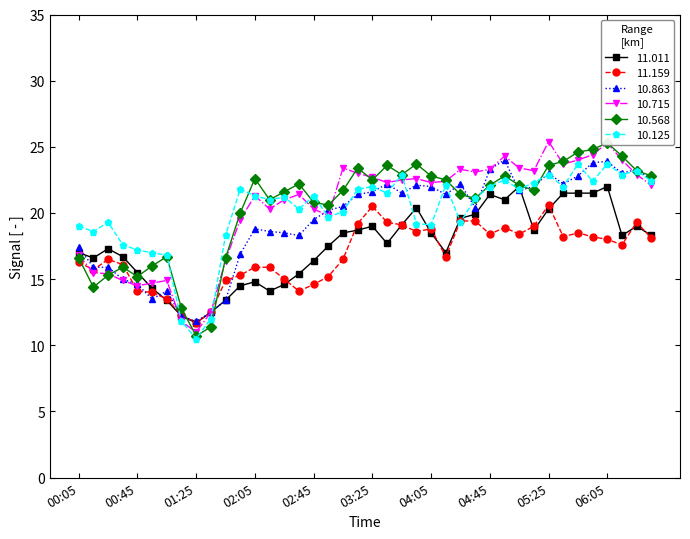

What are all the series names shown in the legend?

11.011, 11.159, 10.863, 10.715, 10.568, 10.125